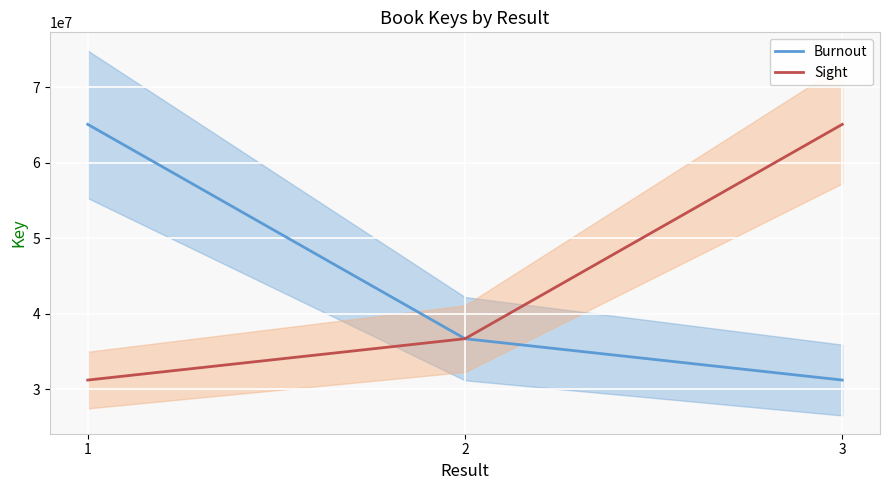

What is the value of the Burnout point at the 1st from the left?

65083168